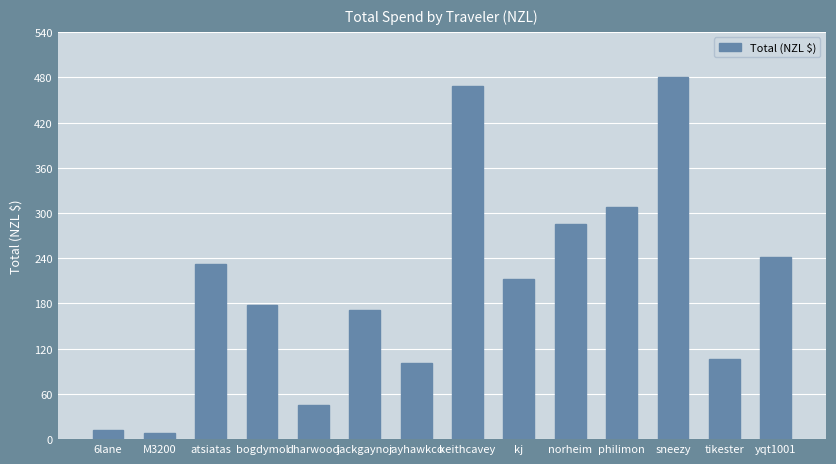

The value at dharwood is 11.3. True or false?

False